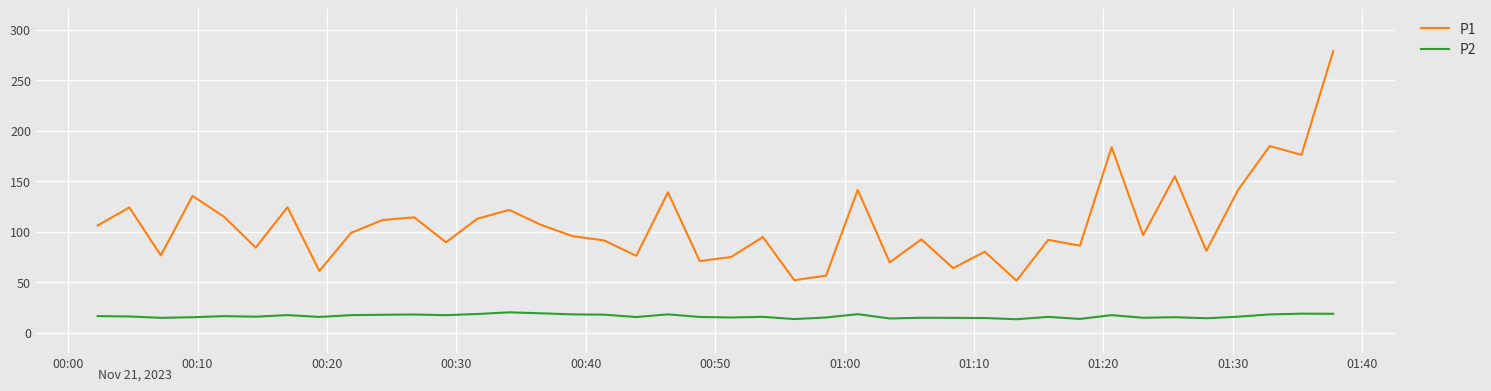

List the series in order of their overall mean, highest first.

P1, P2